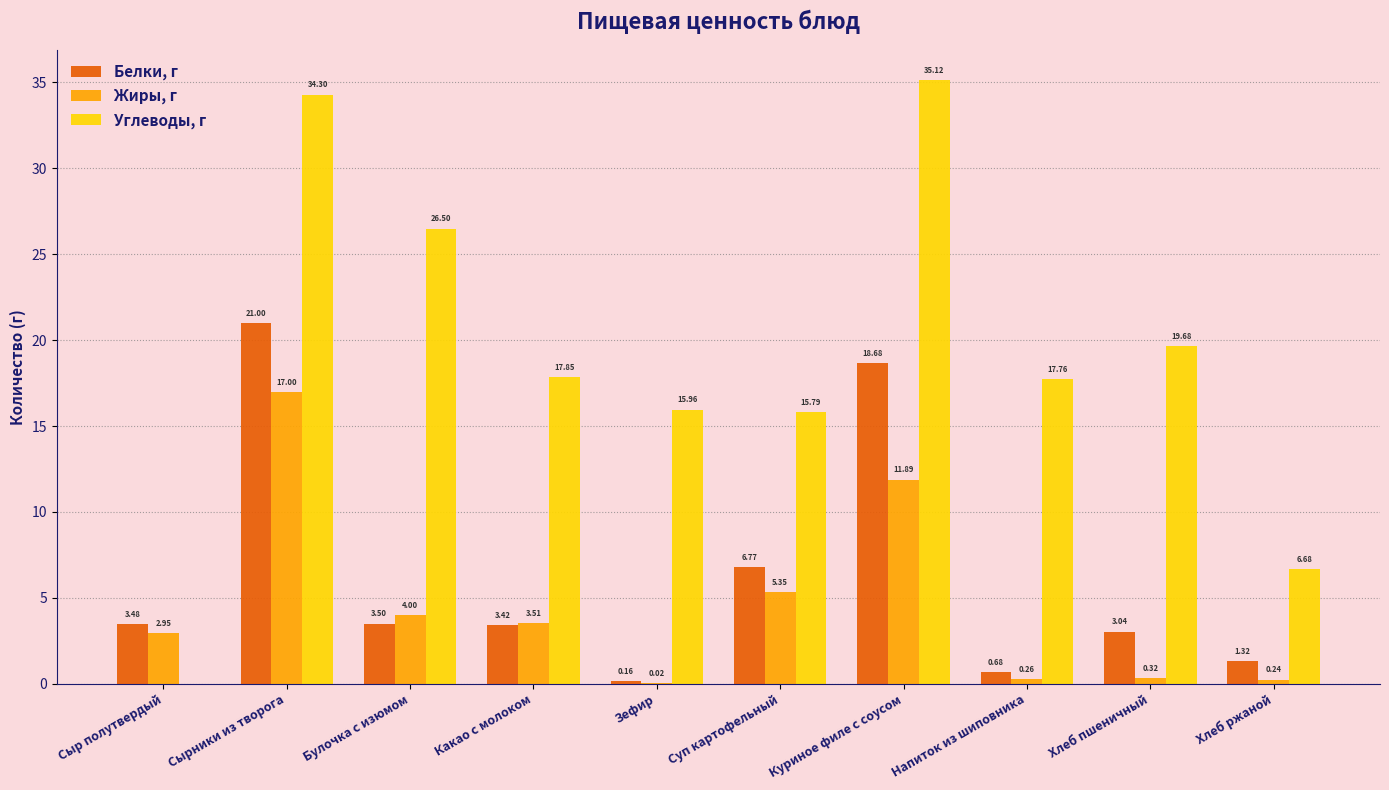

The value of Белки, г at Булочка с изюмом is 1.6. True or false?

False